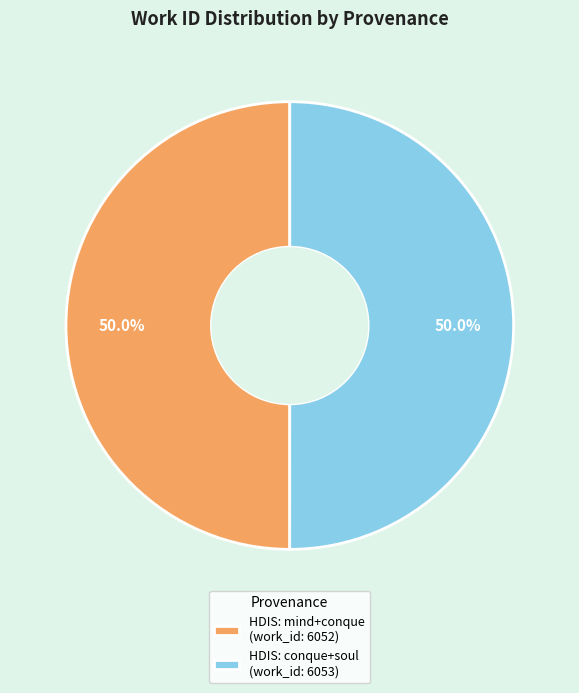

Approximately how many times larger is the value at HDIS: conque+soul (work_id: 6053) compared to HDIS: mind+conque (work_id: 6052)?

1.0